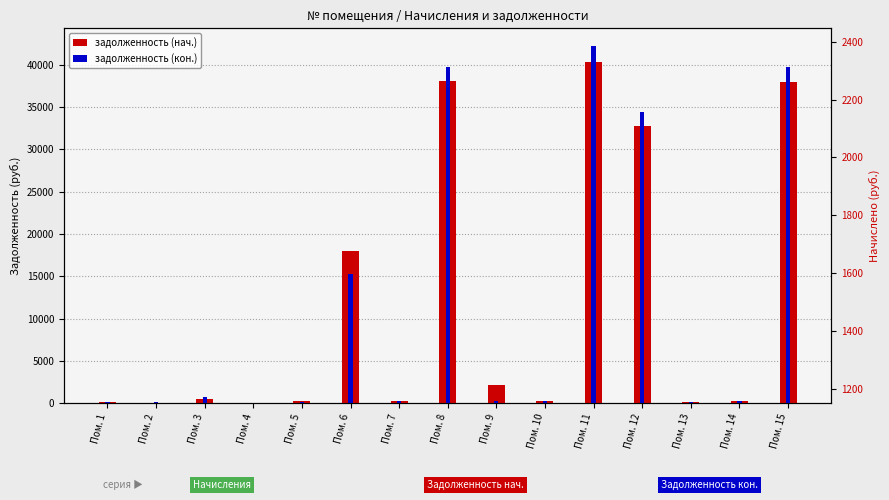

Which series has the largest total across all categories?

задолженность (кон.)